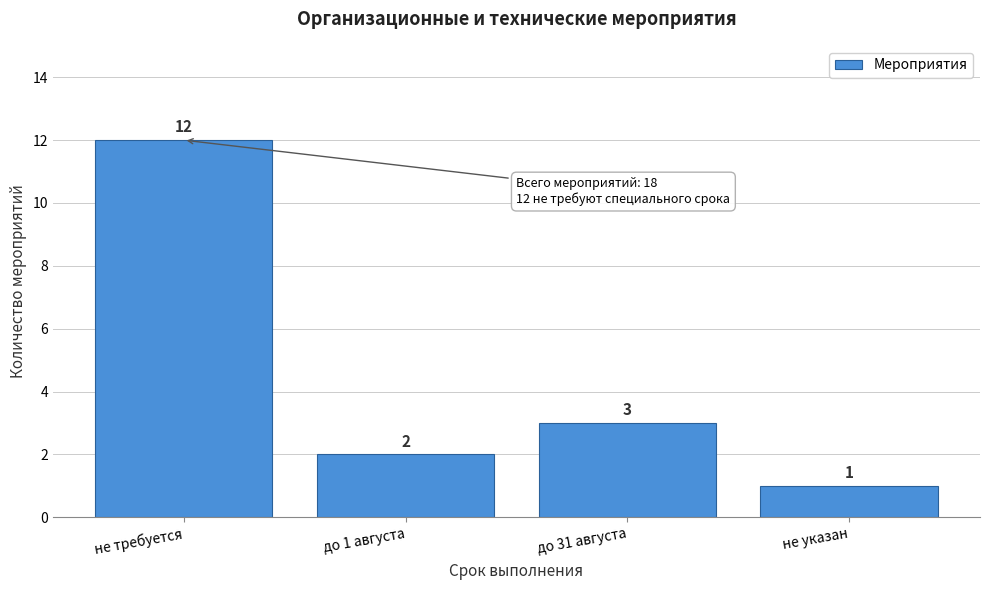

Reading left to right, list all the values displayed in this chart.

не требуется=12	до 1 августа=2	до 31 августа=3	не указан=1